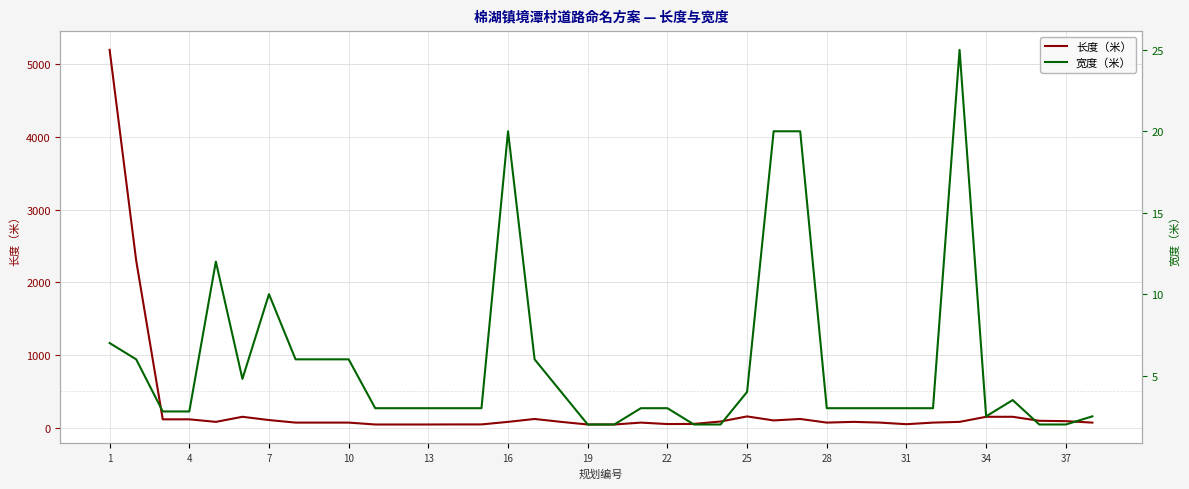

What is the maximum value for 长度（米）?

5200